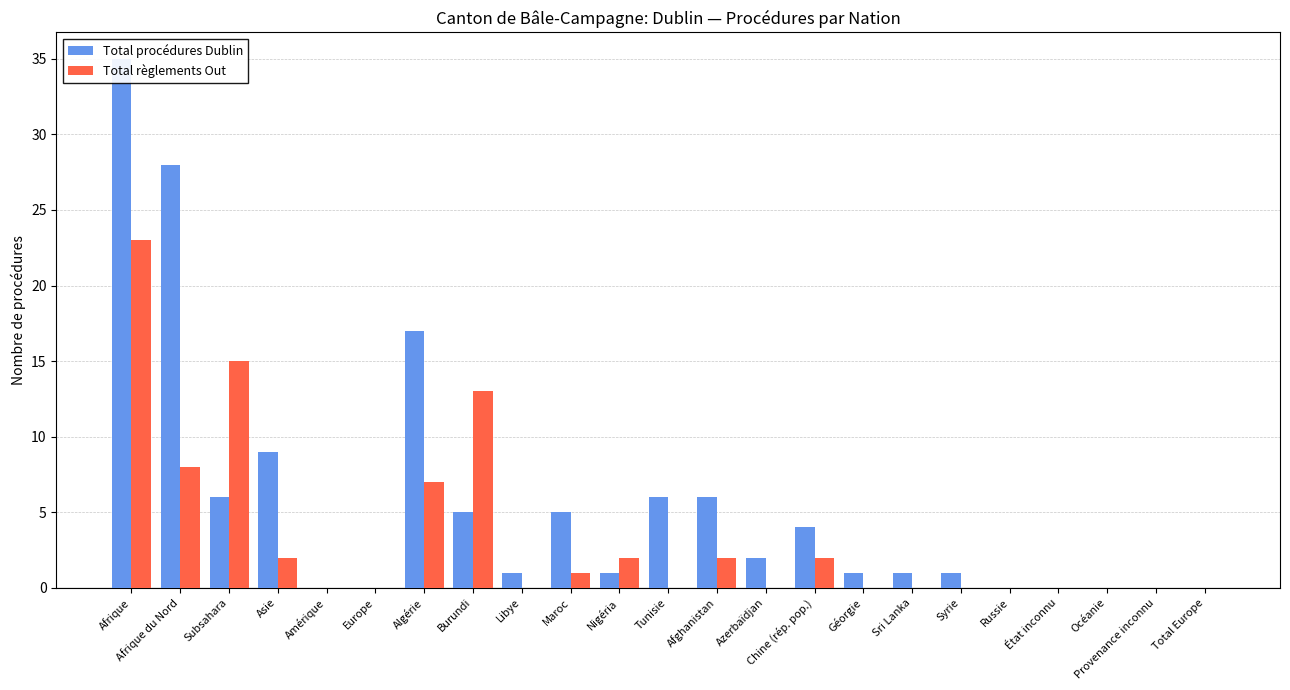

What is the maximum value shown in the chart?

35